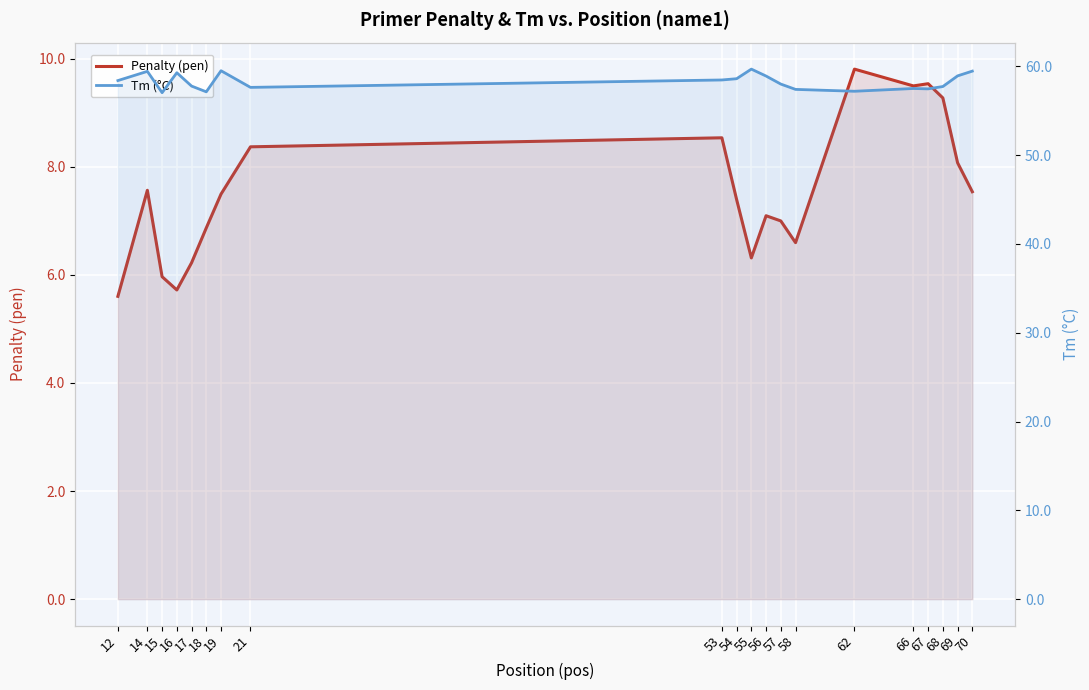

At 70, list the series in order from largest to smallest.

Tm (°C), Penalty (pen)